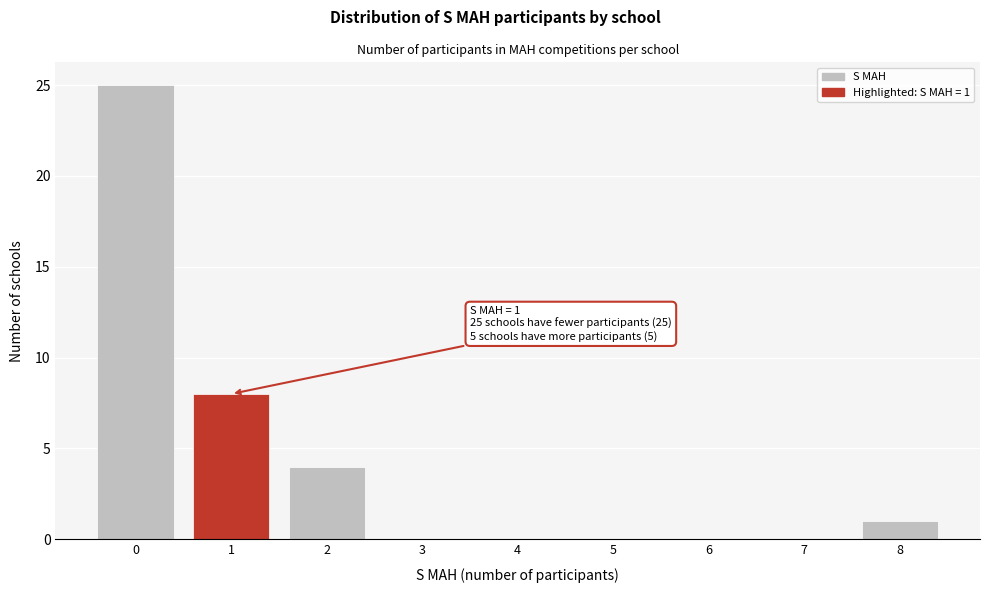

Reading left to right, list all the values displayed in this chart.

0=25	1=8	2=4	3=0	4=0	5=0	6=0	7=0	8=1